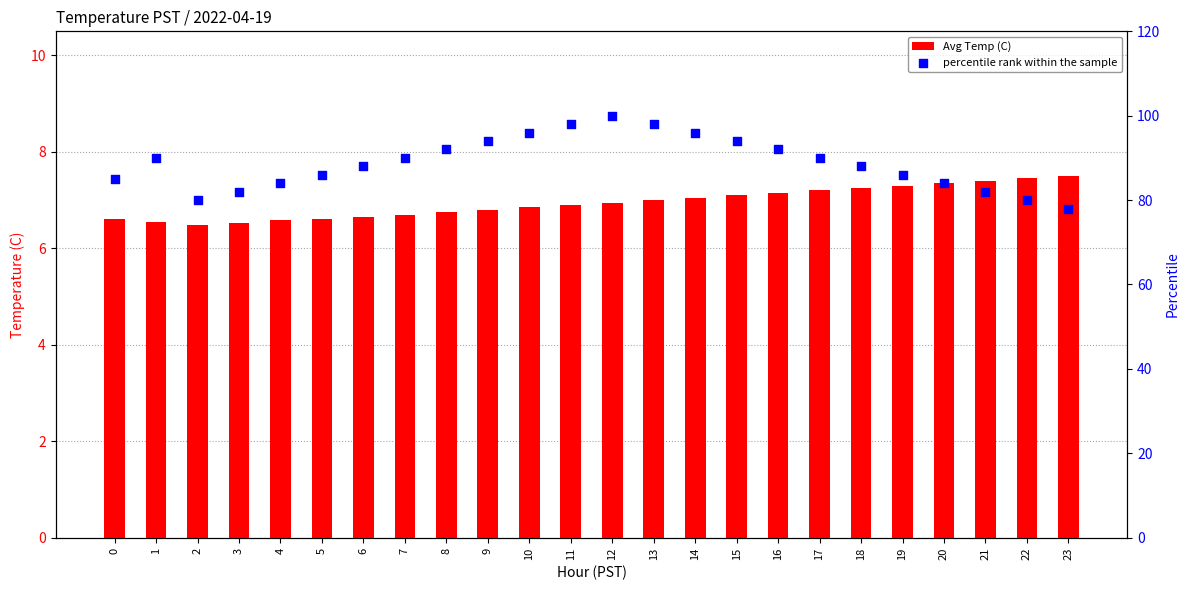

Which series has the largest total across all categories?

percentile rank within the sample